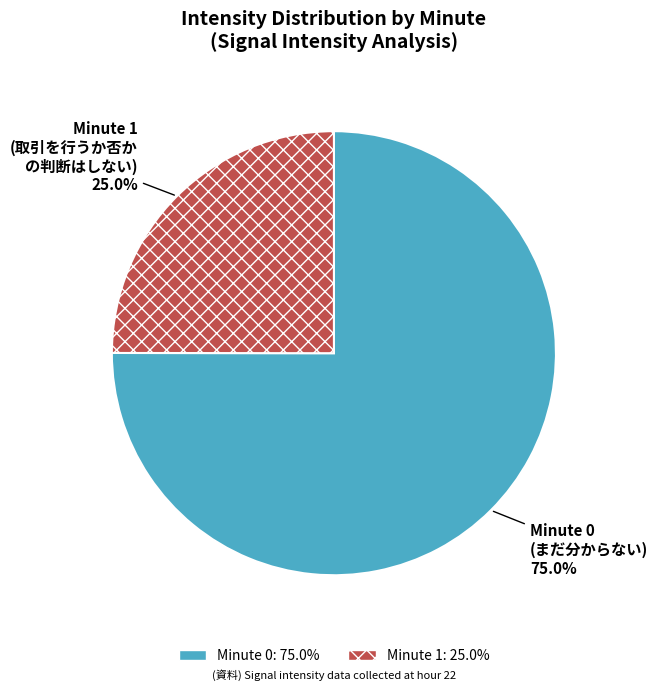

Which slice is the smallest?

Minute 1 (取引を行うか否か の判断はしない)